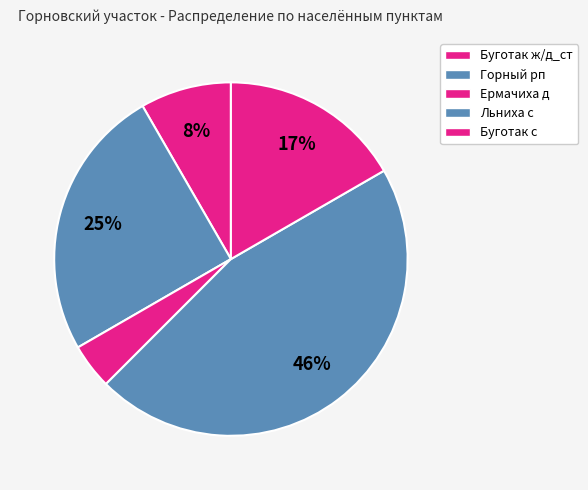

How many slices are in this pie chart?

5